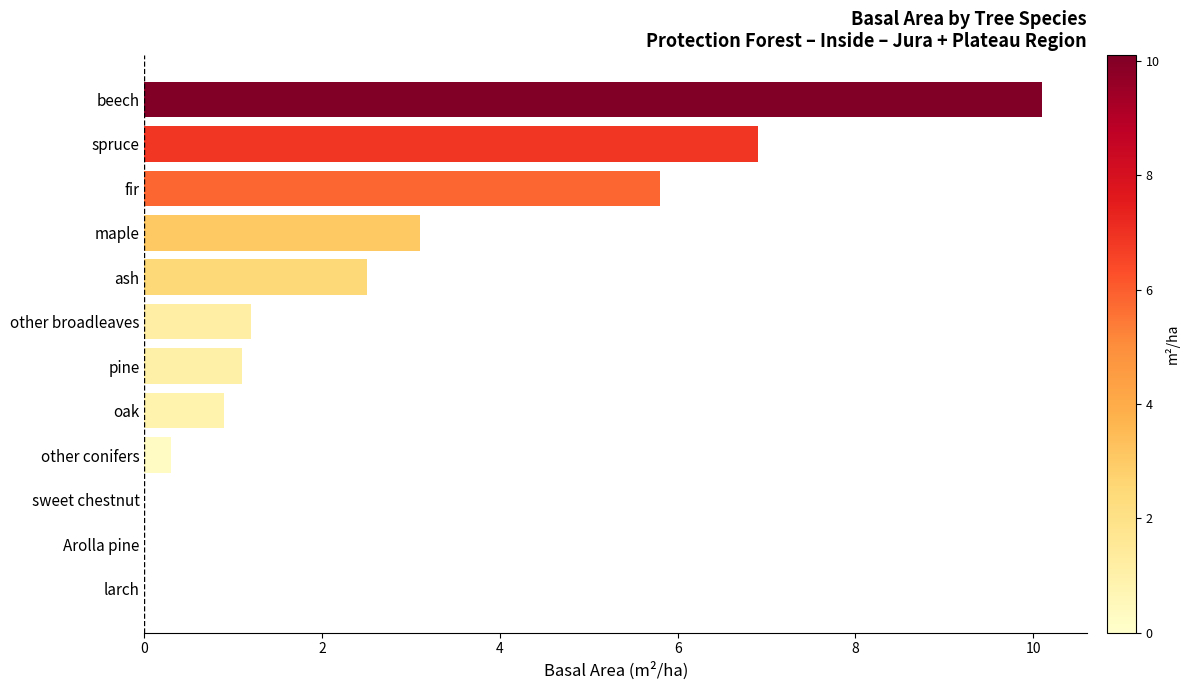

What is the sum of the values at other broadleaves and fir?

7.0